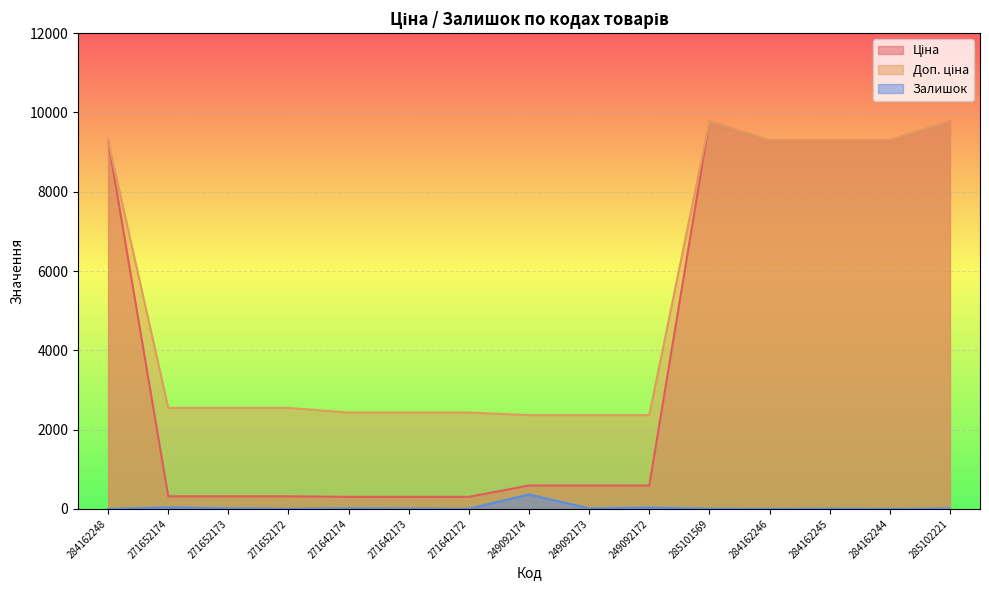

What is the label of the 11th point from the left?

285101569